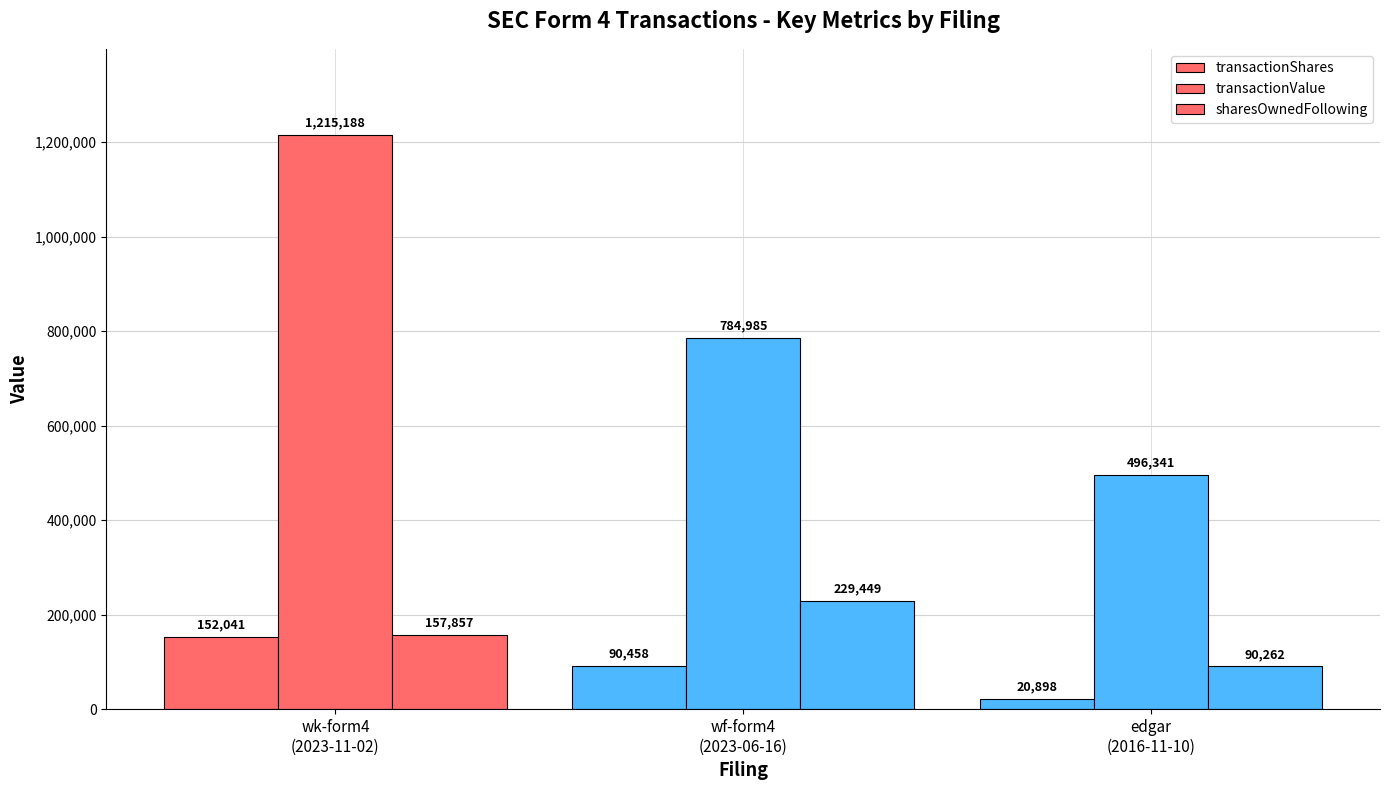

How many series are shown in this chart?

3